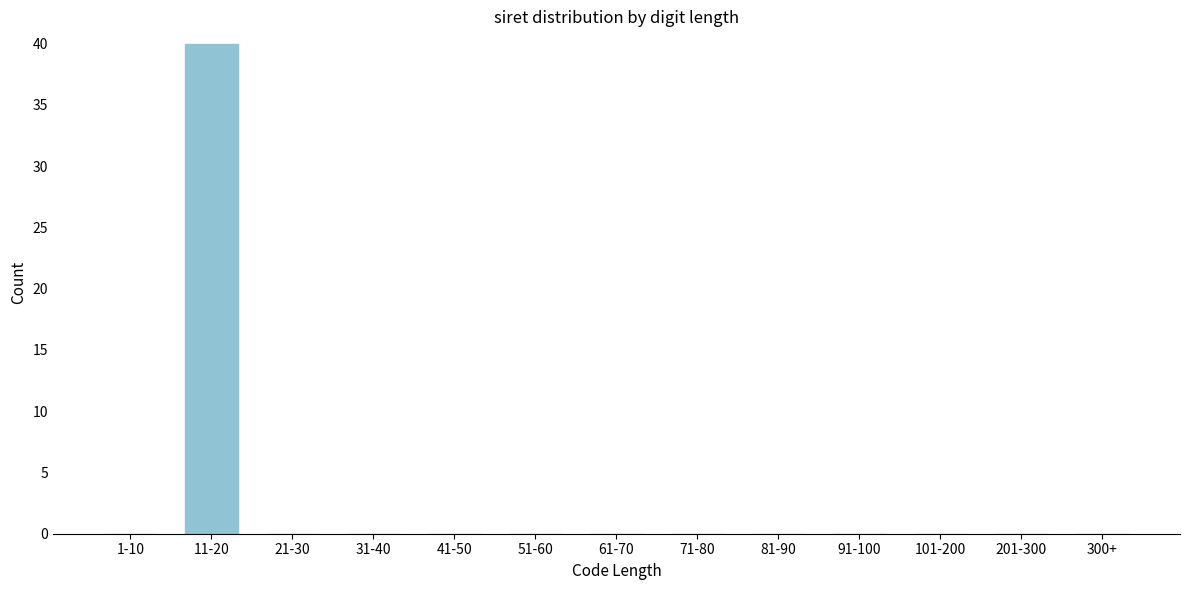

Reading left to right, extract all data points from this chart.

1-10=0	11-20=40	21-30=0	31-40=0	41-50=0	51-60=0	61-70=0	71-80=0	81-90=0	91-100=0	101-200=0	201-300=0	300+=0